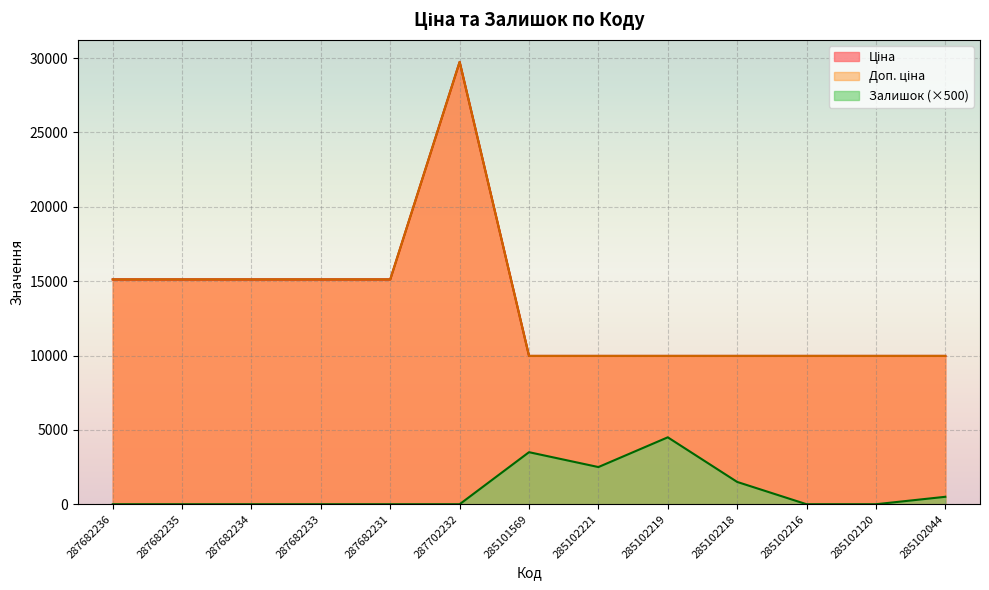

Is it true that Ціна equals 4339.0 at 285102221?

False